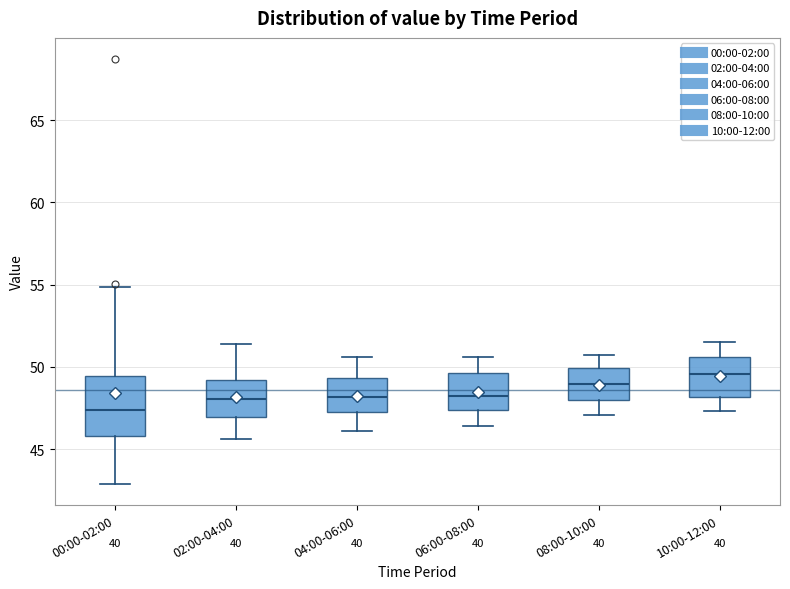

Which box has the highest median line?

10:00-12:00